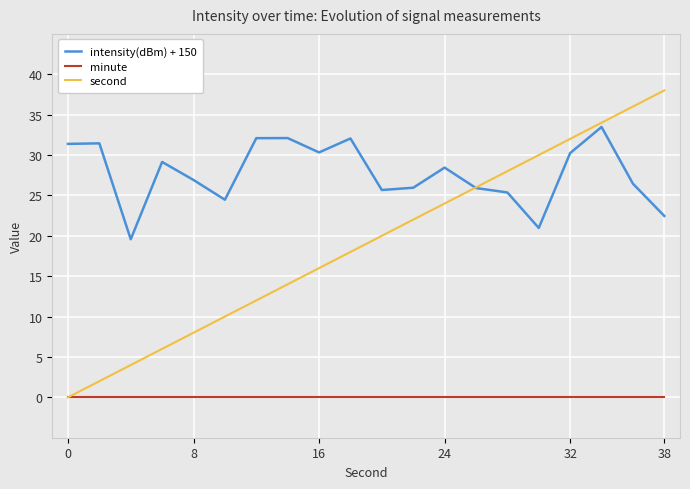

Rank the series by their maximum value, from lowest to highest.

minute, intensity(dBm) + 150, second